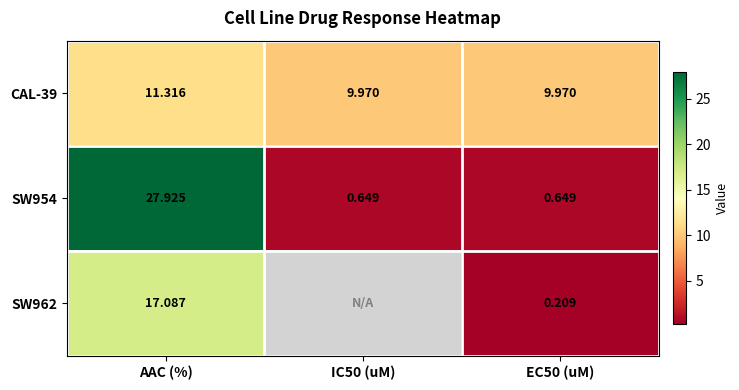

Which series changed the most between AAC (%) and EC50 (uM)?

SW954